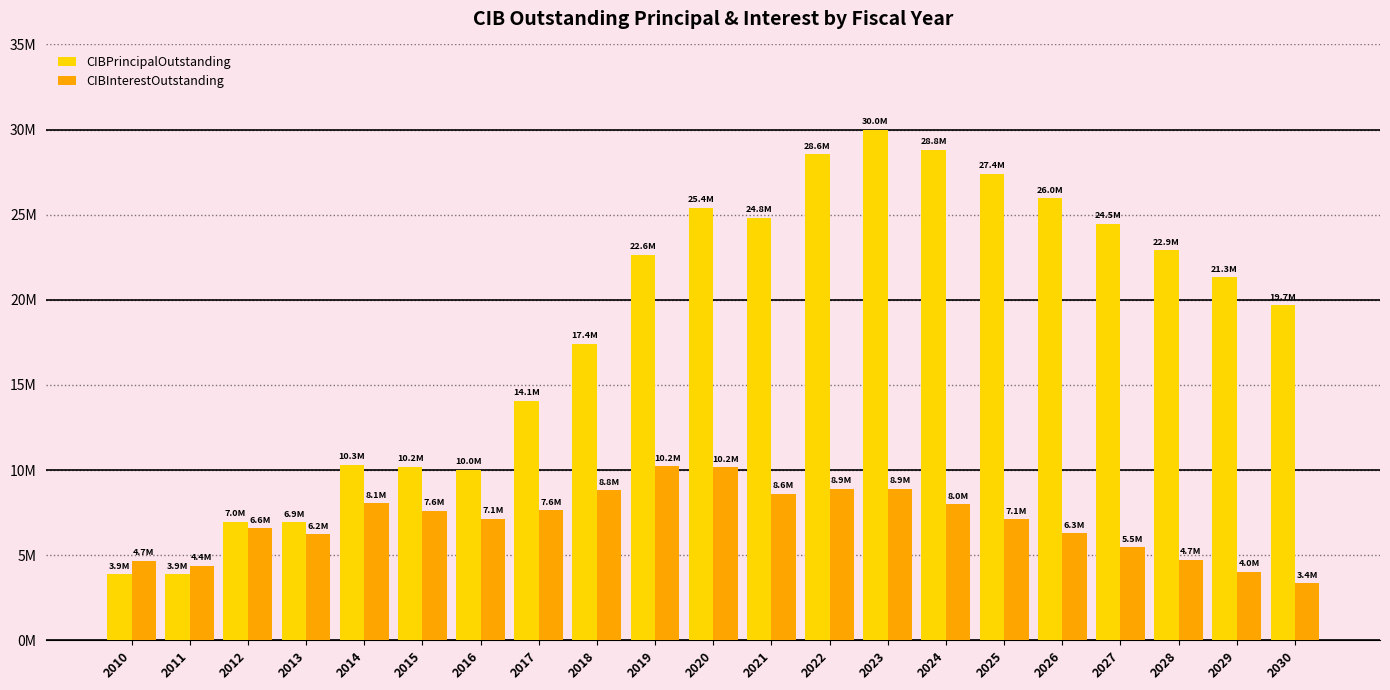

Reading left to right, transcribe all the data shown in this chart.

CIBPrincipalOutstanding: 2010=3870000.0	2011=3870000.0	2012=6970000.0	2013=6920000.0	2014=10310000.0	2015=10190000.0	2016=10015000.0	2017=14070000.0	2018=17415000.0	2019=22650000.0	2020=25415000.0	2021=24815000.0	2022=28550000.0	2023=30000000.0	2024=28820000.0	2025=27415000.0	2026=25960000.0	2027=24460000.0	2028=22915000.0	2029=21320000.0	2030=19675000.0
CIBInterestOutstanding: 2010=4663555.6	2011=4381746.2	2012=6582135.9	2013=6235954.4	2014=8053699.4	2015=7617586.4	2016=7143636.4	2017=7644442.5	2018=8825457.3	2019=10231392.7	2020=10163093.2	2021=8617753.2	2022=8890582.4	2023=8899520.2	2024=7987257.3	2025=7106596.0	2026=6270117.2	2027=5475664.7	2028=4725127.2	2029=4021385.9	2030=3366903.4